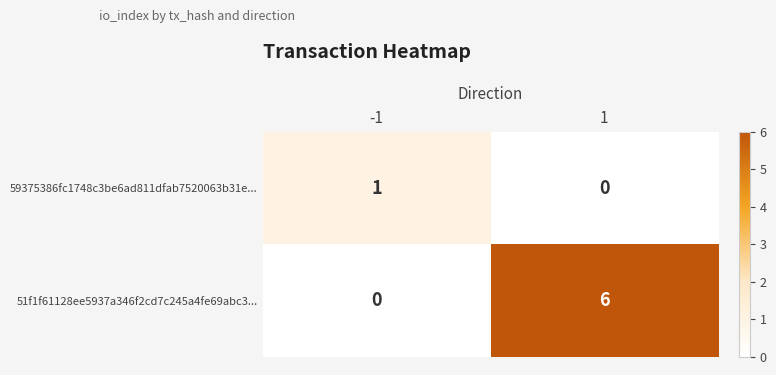

Rank the series by their average value, from lowest to highest.

59375386fc1748c3be6ad811dfab7520063b31e..., 51f1f61128ee5937a346f2cd7c245a4fe69abc3...